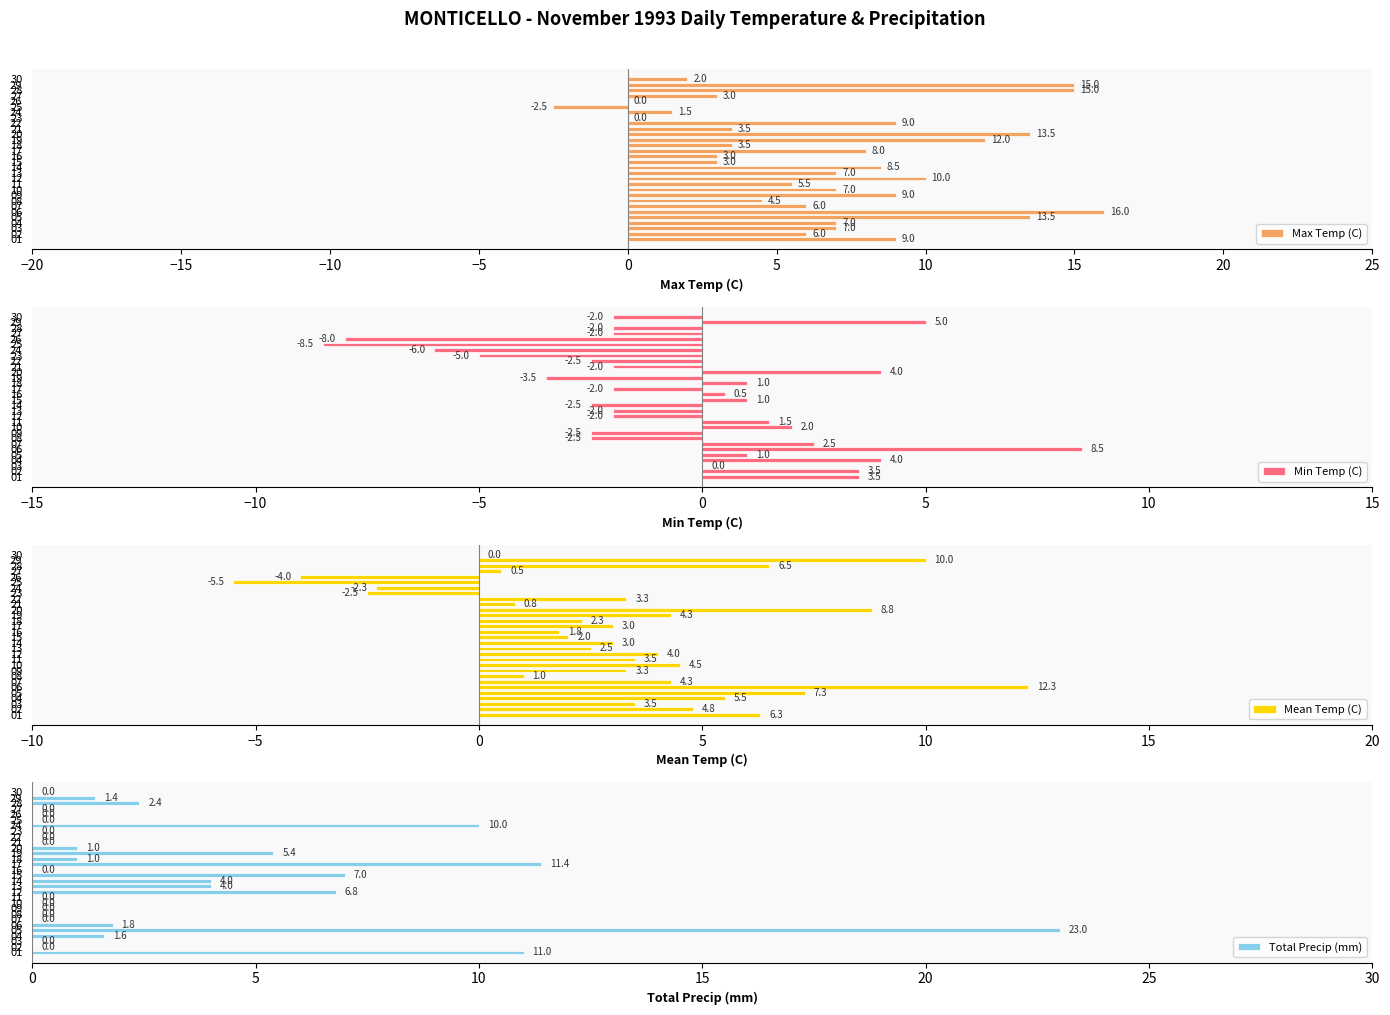

Is it true that Min Temp (C) equals 4.1 at 10?

False